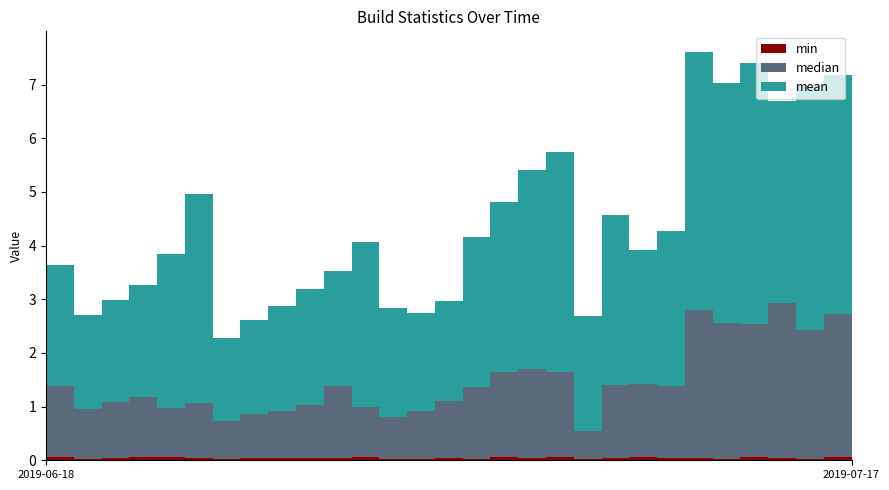

Reading left to right, list all the values displayed in this chart.

mean: 2.3	1.8	1.9	2.1	2.9	3.9	1.5	1.7	2.0	2.2	2.1	3.1	2.0	1.8	1.9	2.8	3.2	3.7	4.1	2.1	3.2	2.5	2.9	4.8	4.5	4.8	3.8	4.6	4.5	4.9
median: 1.3	0.9	1.1	1.1	0.9	1.0	0.7	0.8	0.9	1.0	1.4	0.9	0.8	0.9	1.1	1.3	1.6	1.7	1.6	0.5	1.4	1.4	1.3	2.8	2.5	2.5	2.9	2.4	2.7	2.3
min: 0.1	0.0	0.0	0.1	0.1	0.0	0.0	0.0	0.0	0.0	0.0	0.1	0.0	0.0	0.0	0.0	0.1	0.0	0.1	0.0	0.0	0.1	0.1	0.0	0.0	0.1	0.0	0.0	0.1	0.0